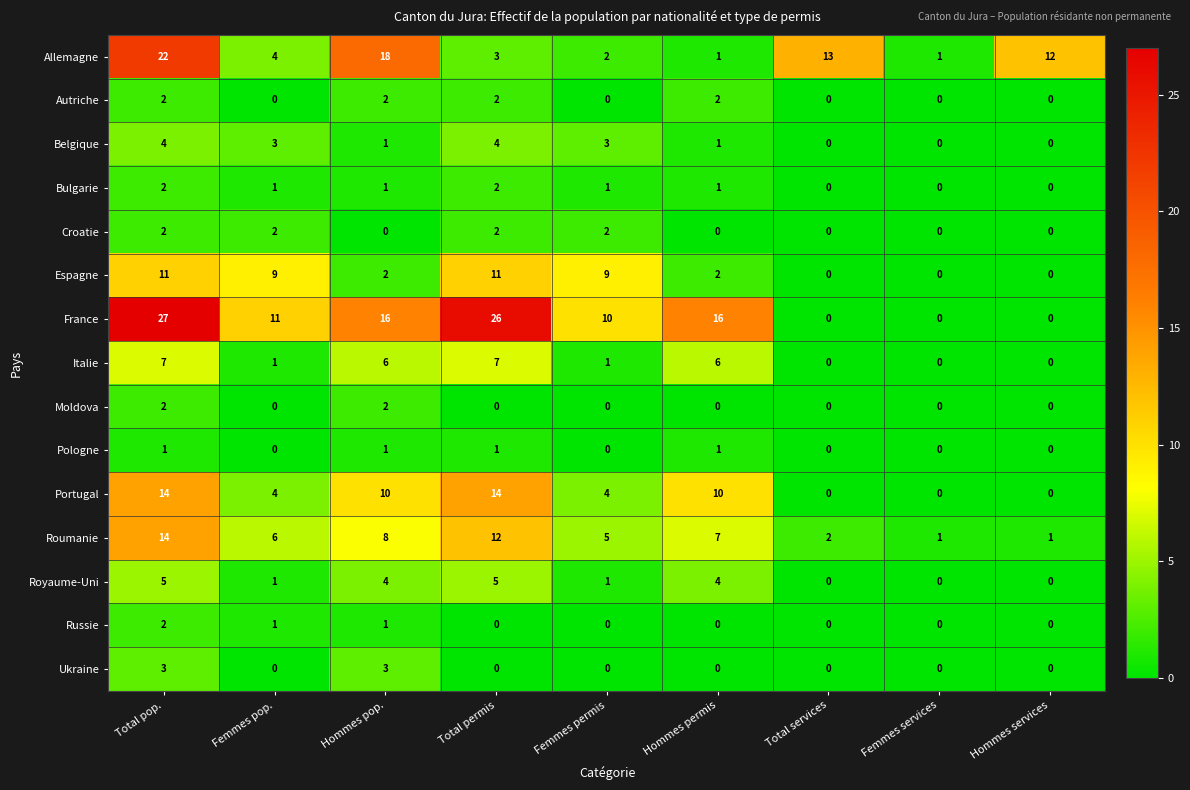

At how many categories does at least one series exceed 6?

8